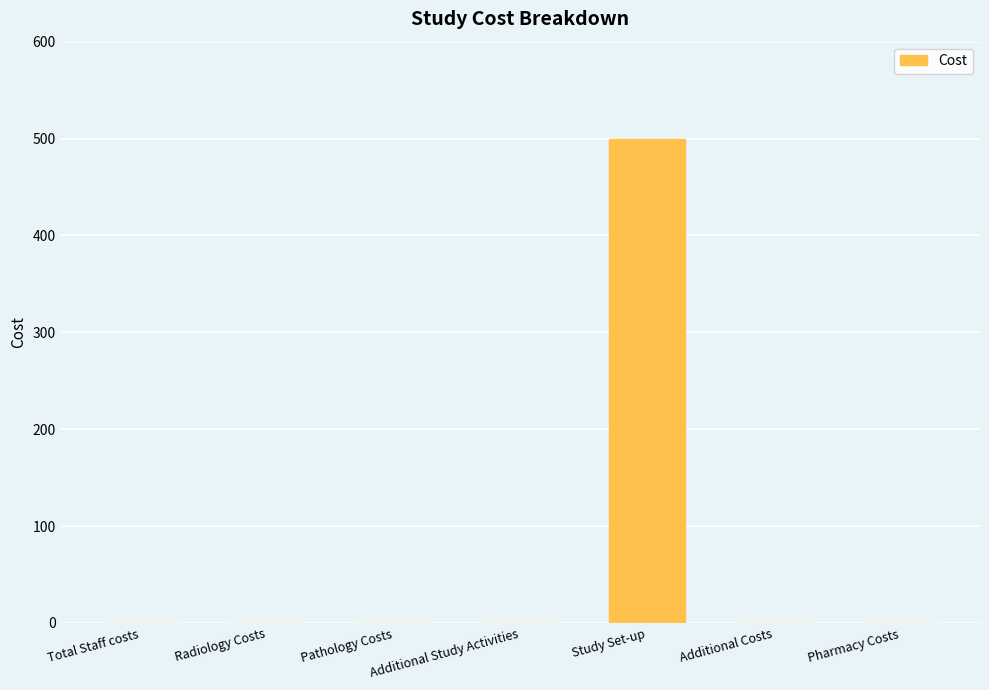

The chart shows a value of 0 at Pathology Costs. True or false?

True